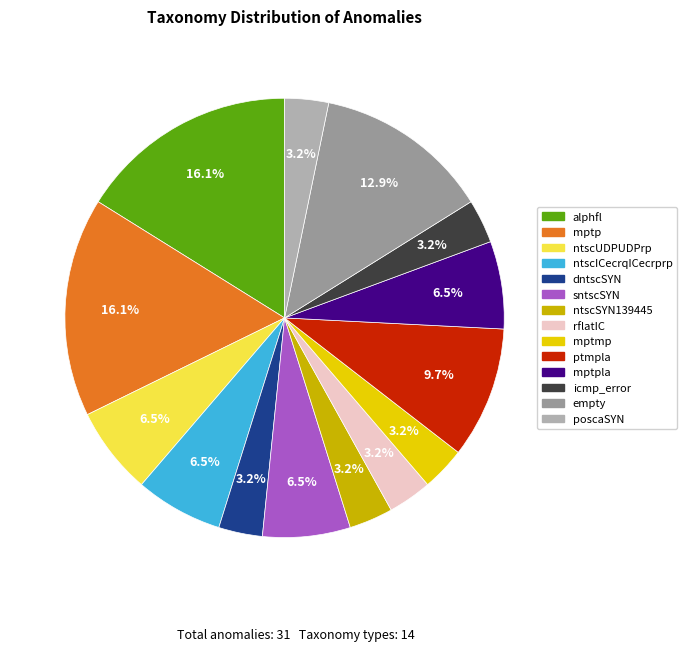

Is it true that mptp is 27% of the pie?

False